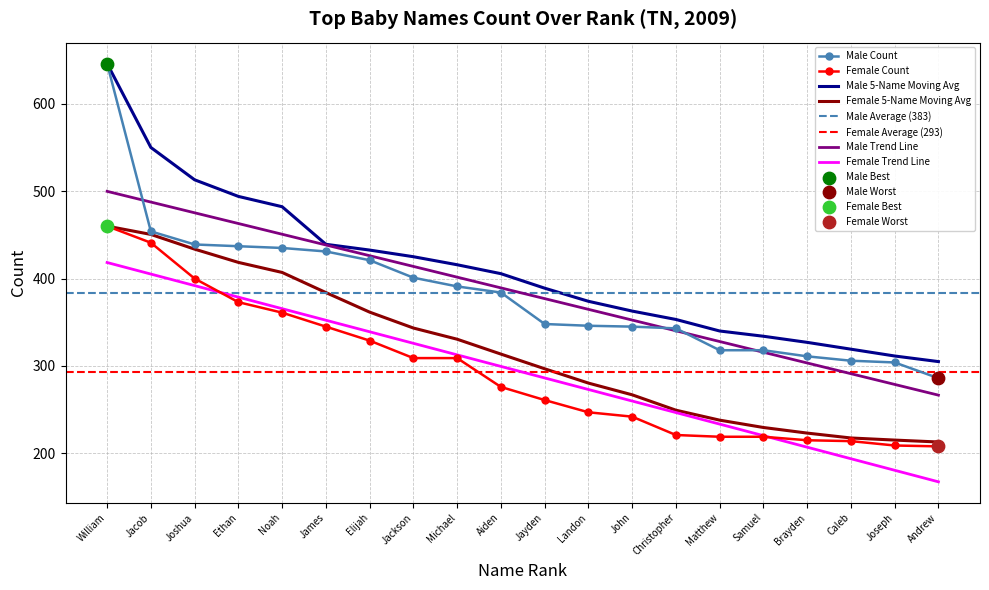

Which category has the highest value in the Male Trend Line series?

William